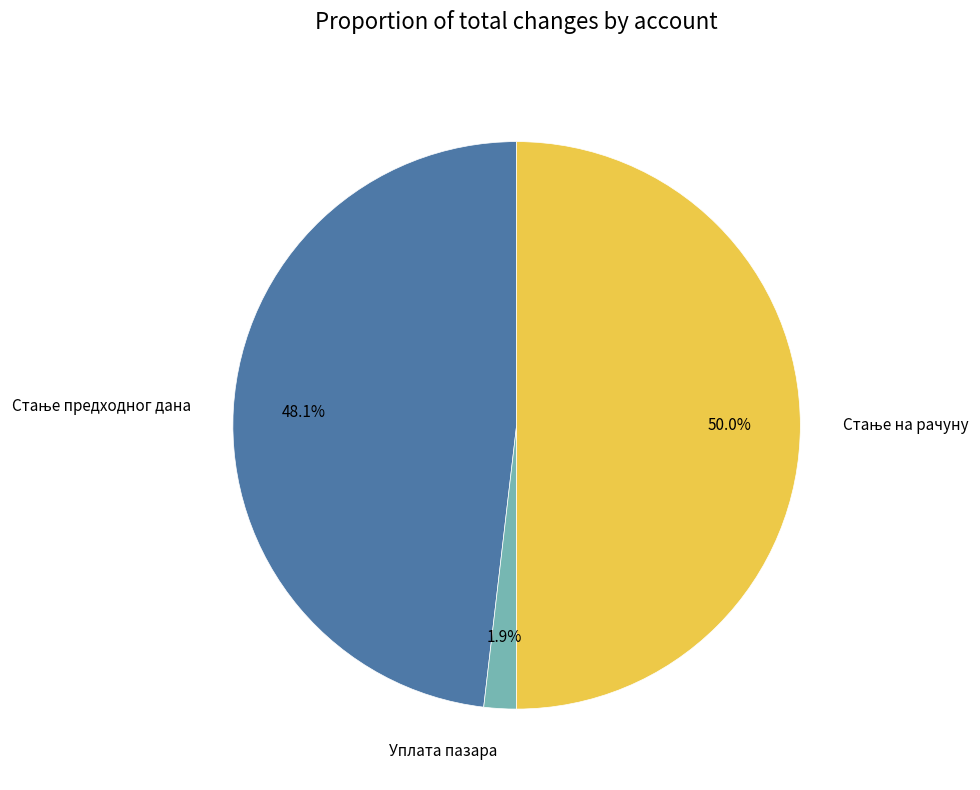

What portion of the pie excludes Уплата пазара?

98.1%